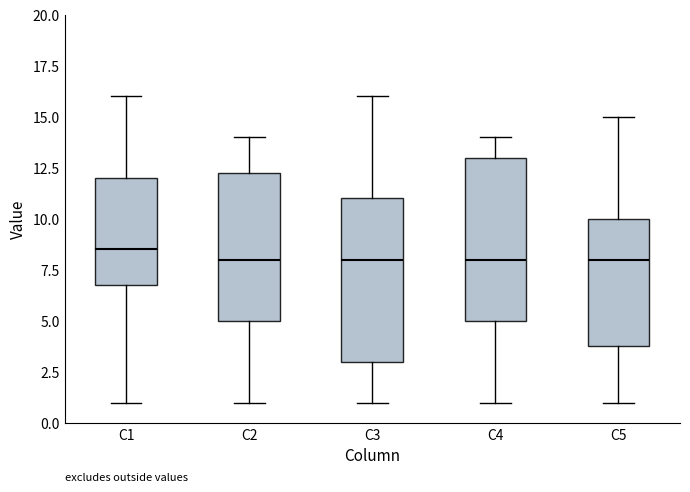

Reading left to right, read every box against the y-axis: the position of its median line, the range the box covers, and the ends of its whiskers. The values are not printed on the chart, so give them approximately, as read against the axis.

C1: median 8.5, box 7.0 to 12.0, whiskers 1.0 to 16.0
C2: median 8.0, box 5.0 to 12.5, whiskers 1.0 to 14.0
C3: median 8.0, box 3.0 to 11.0, whiskers 1.0 to 16.0
C4: median 8.0, box 5.0 to 13.0, whiskers 1.0 to 14.0
C5: median 8.0, box 4.0 to 10.0, whiskers 1.0 to 15.0